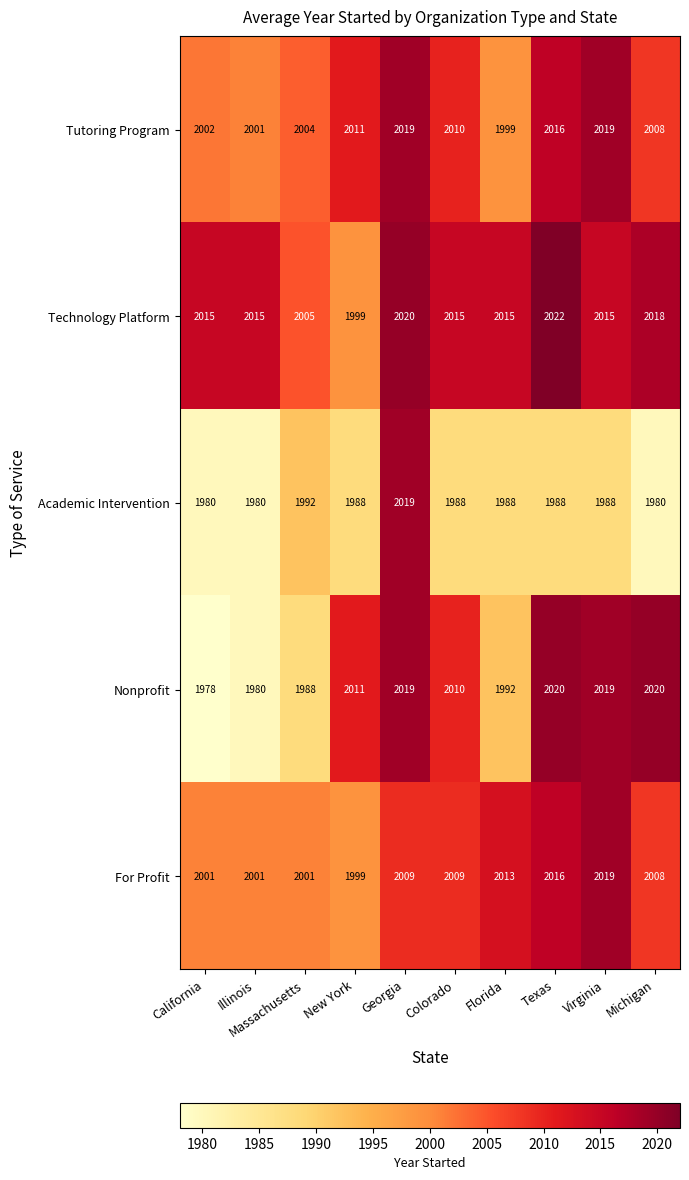

What is the approximate value of For Profit at Michigan, to the nearest 5?

2010